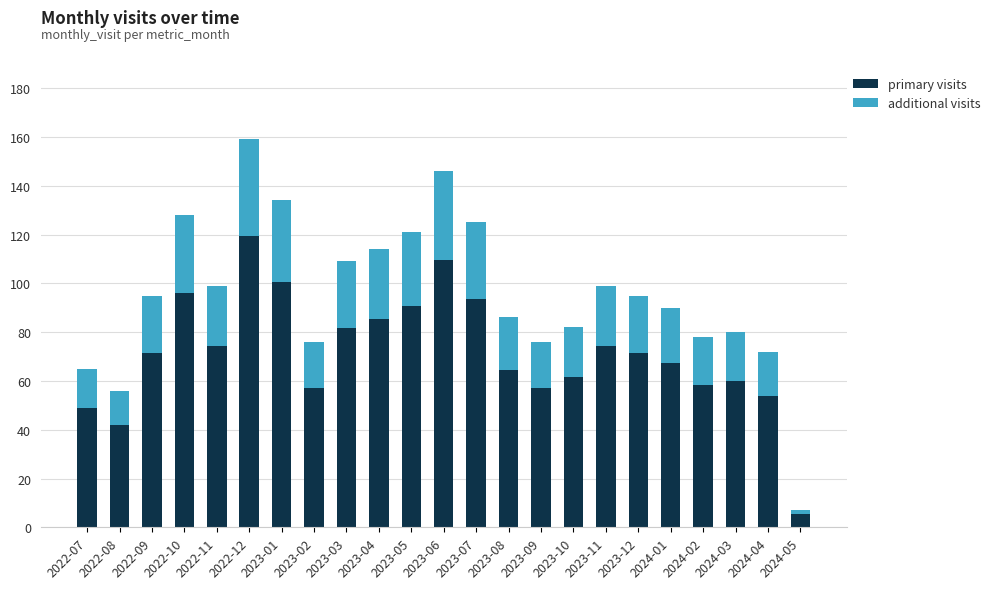

What is the difference between the primary visits values at 2023-10 and 2022-08?

19.5